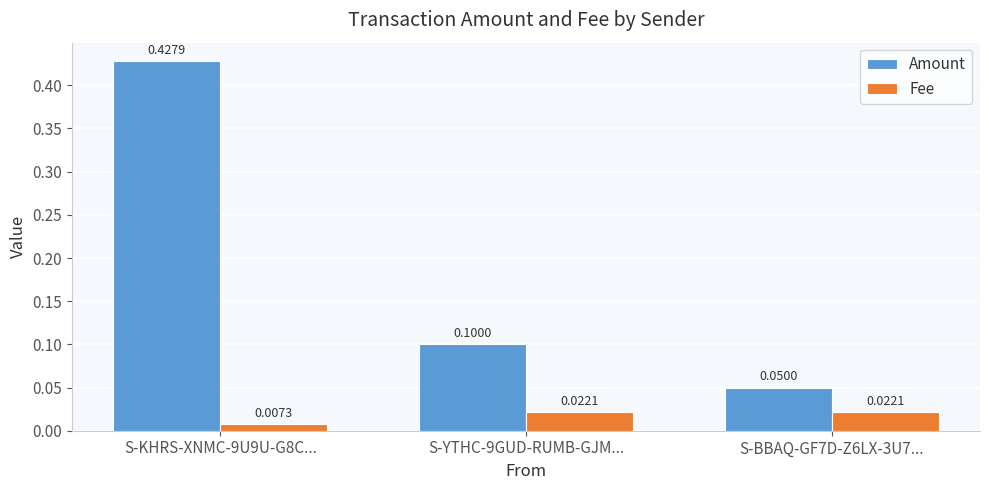

At S-KHRS-XNMC-9U9U-G8C..., list the series in order from smallest to largest.

Fee, Amount